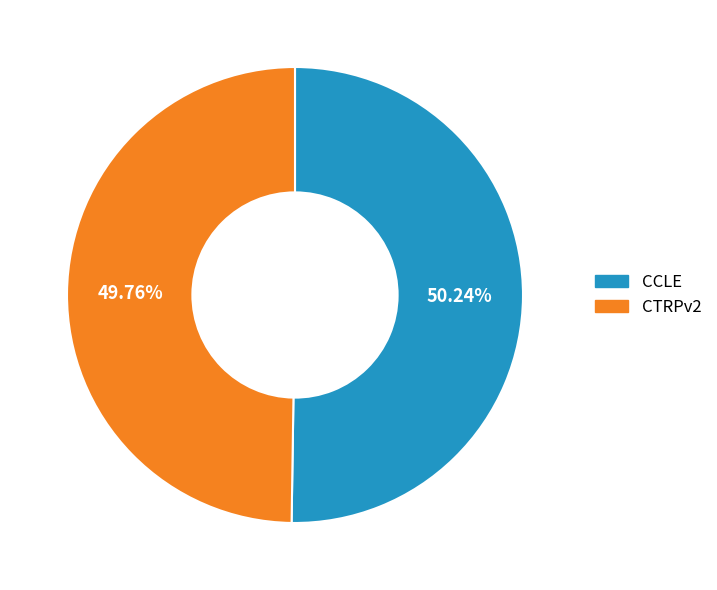

Count the number of slices in the pie.

2